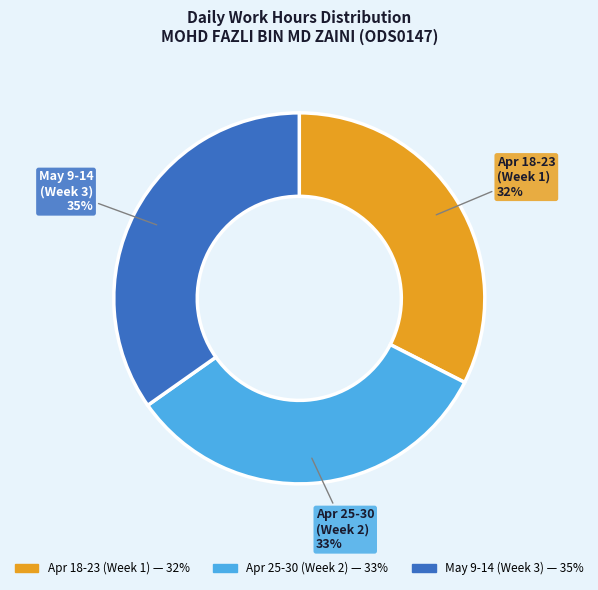

To the nearest percent, what is the average slice percentage?

33%